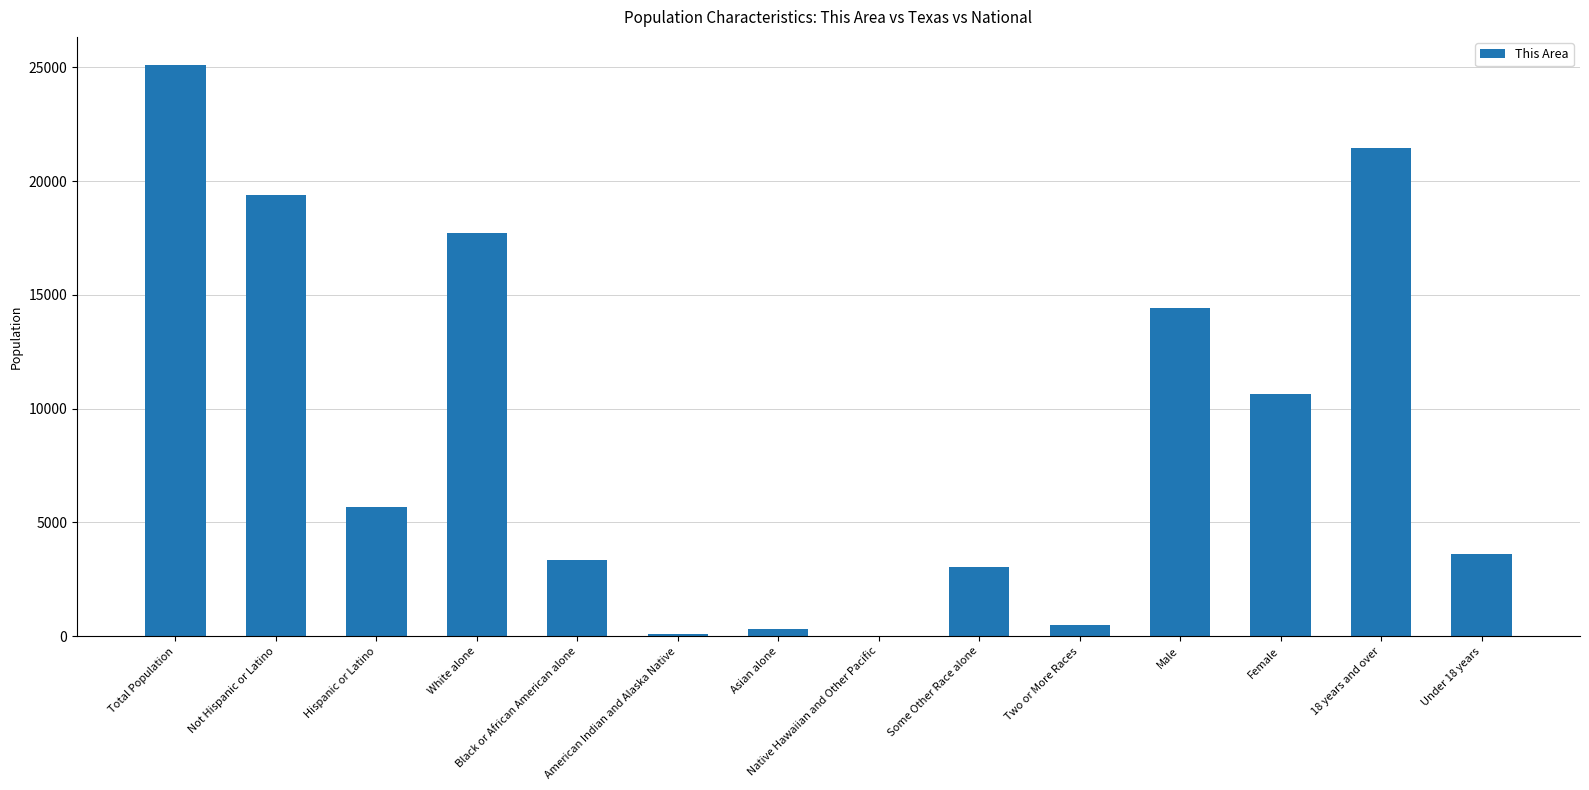

True or false: the data shows 25282 at White alone.

False